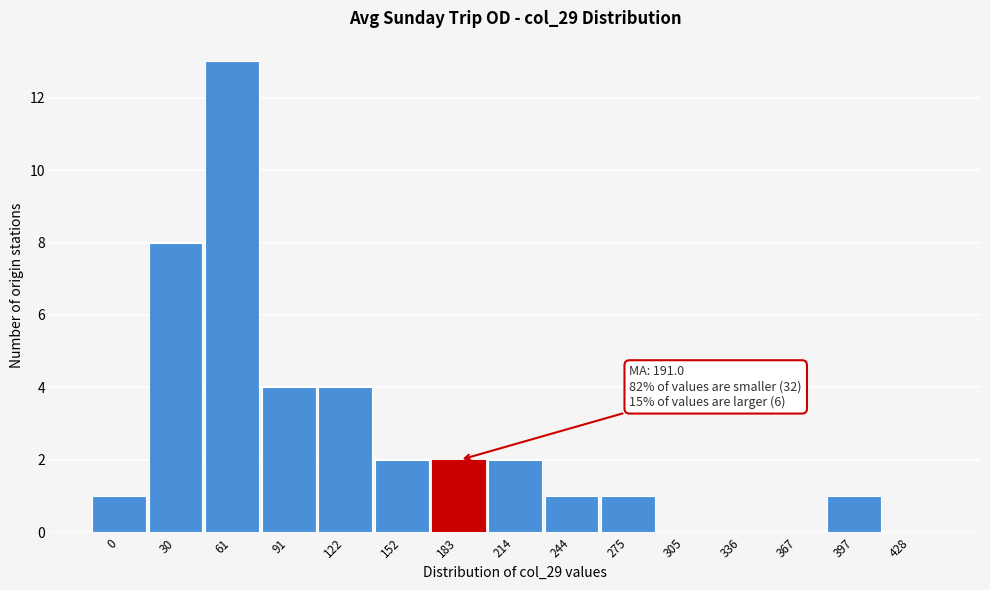

Reading left to right, transcribe all the data shown in this chart.

0=1	30=8	61=13	91=4	122=4	152=2	183=2	214=2	244=1	275=1	305=0	336=0	367=0	397=1	428=0